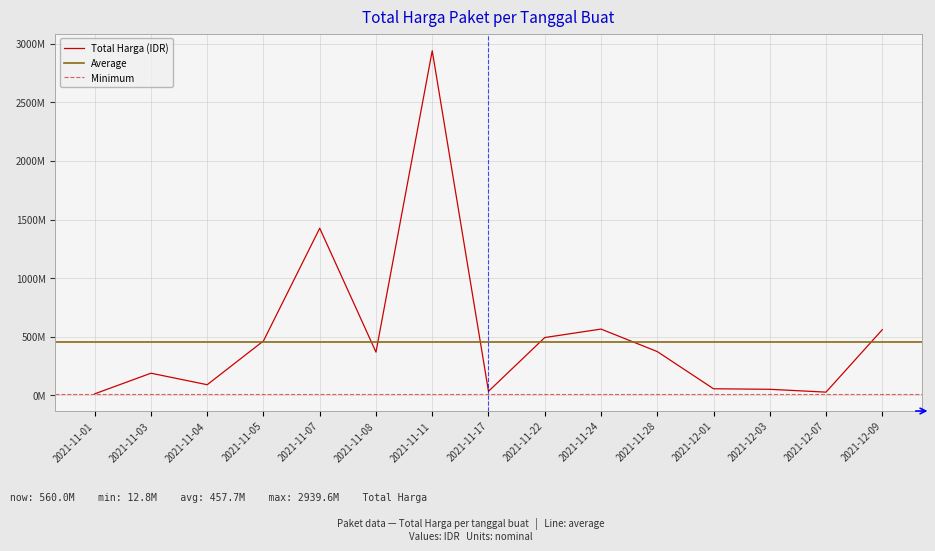

Which has a higher value, 2021-11-08 or 2021-12-09?

2021-12-09